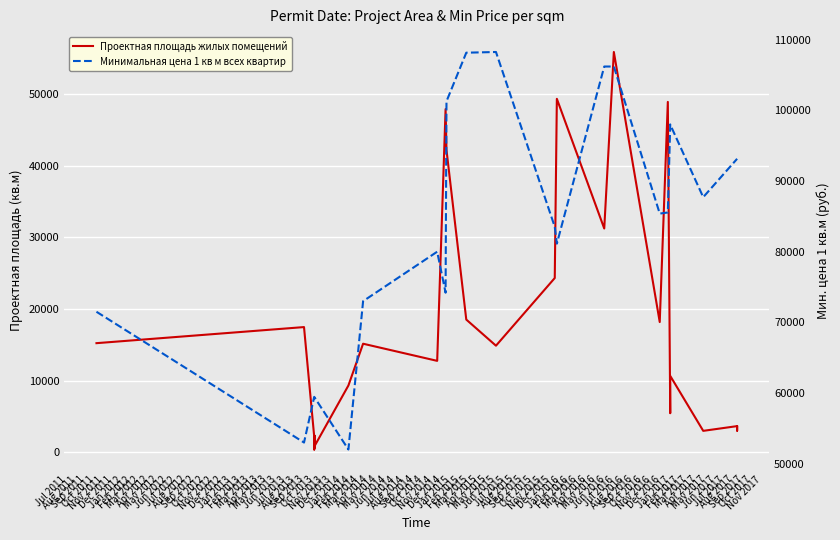

List the series in order of their overall mean, highest first.

Минимальная цена 1 кв м всех квартир, Проектная площадь жилых помещений